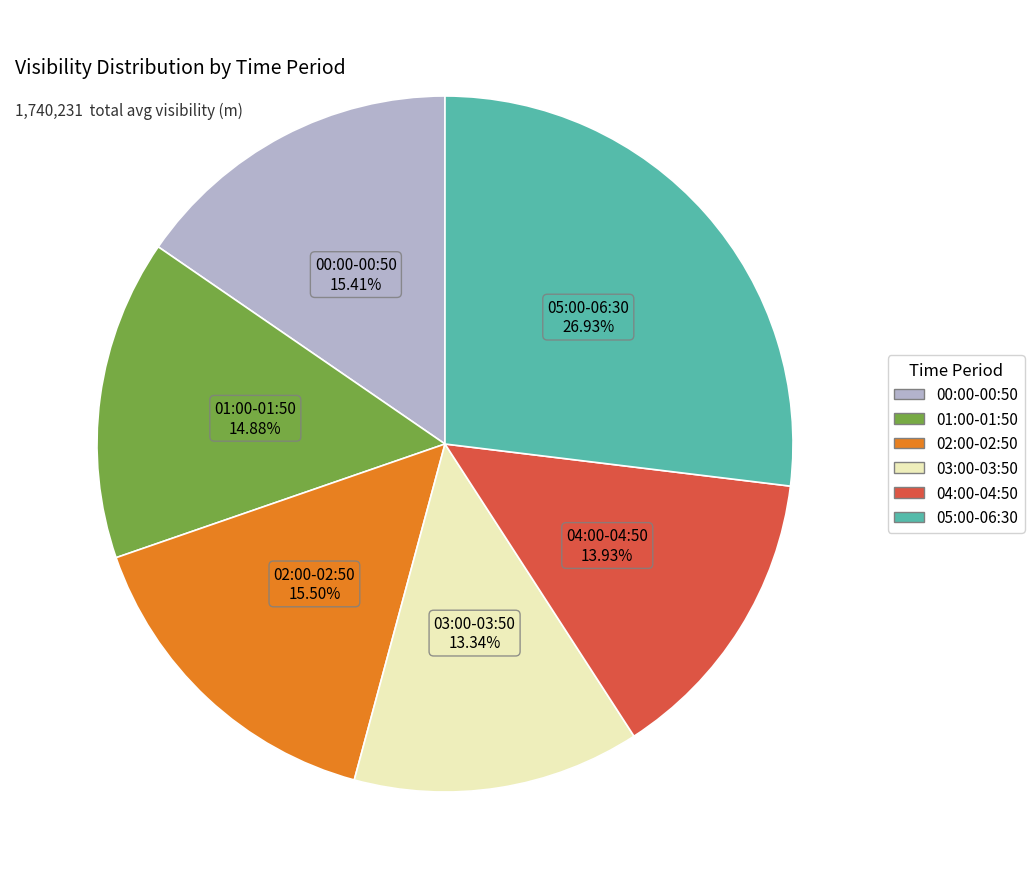

Is there any slice that represents more than half of the pie?

No